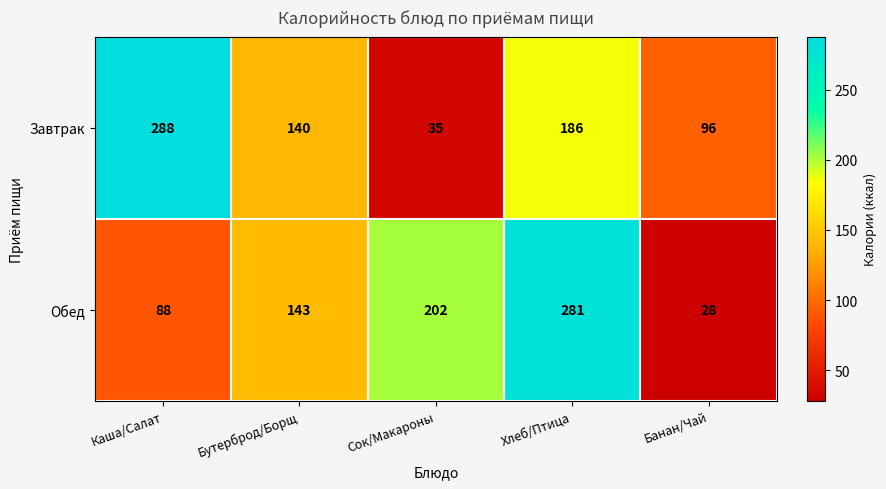

At how many categories does at least one series exceed 142?

4